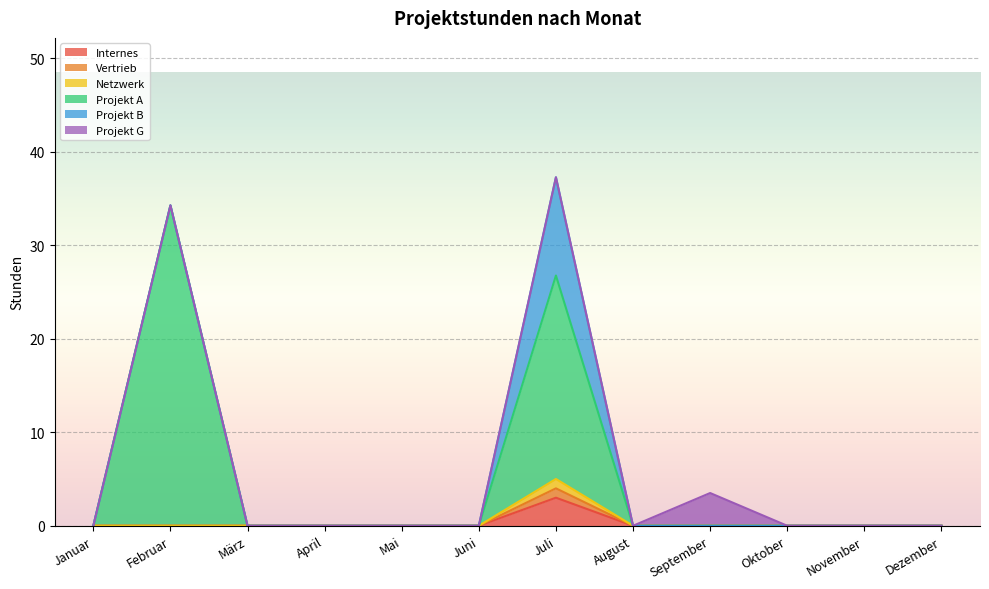

What is the label of the 4th point from the right?

September